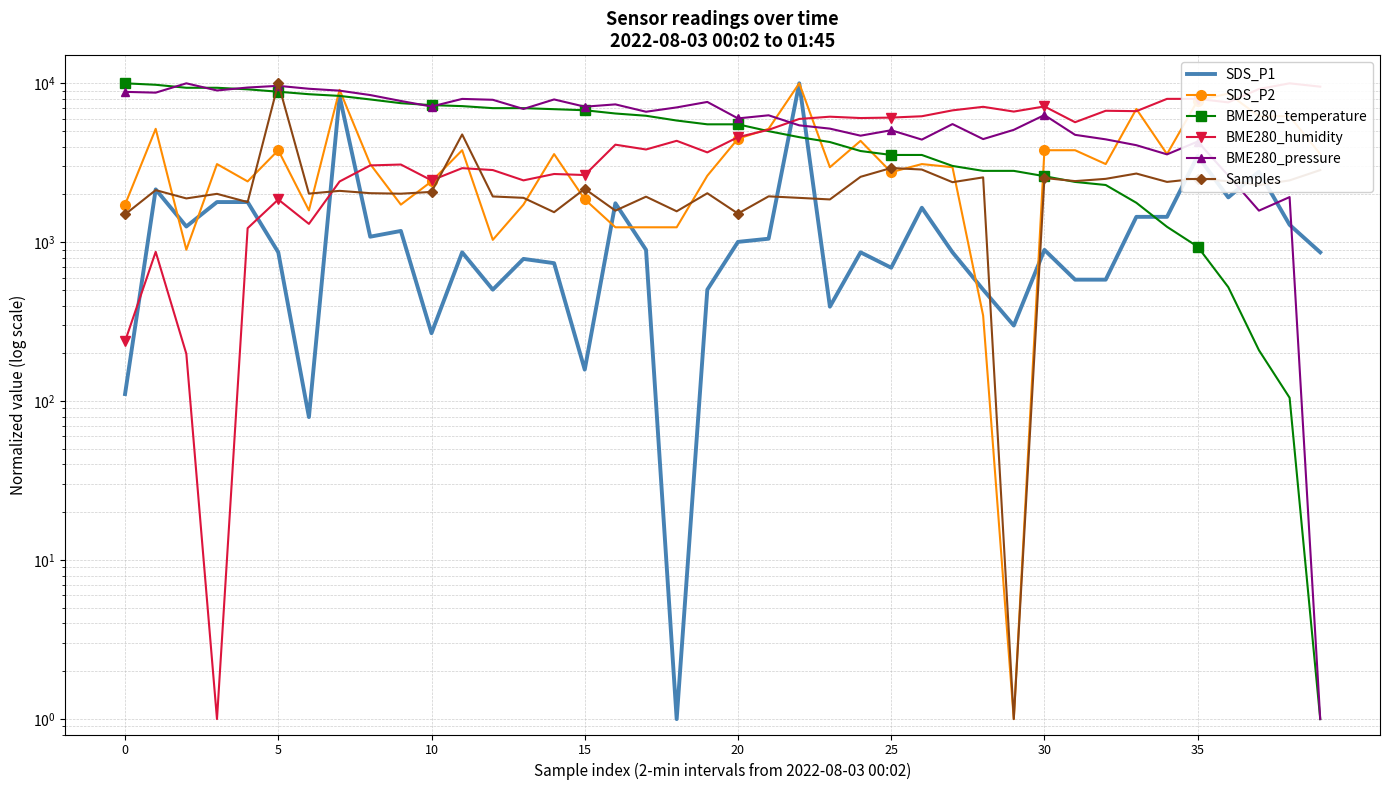

Rank the series at 24 from lowest to highest value.

SDS_P1, Samples, BME280_temperature, SDS_P2, BME280_pressure, BME280_humidity